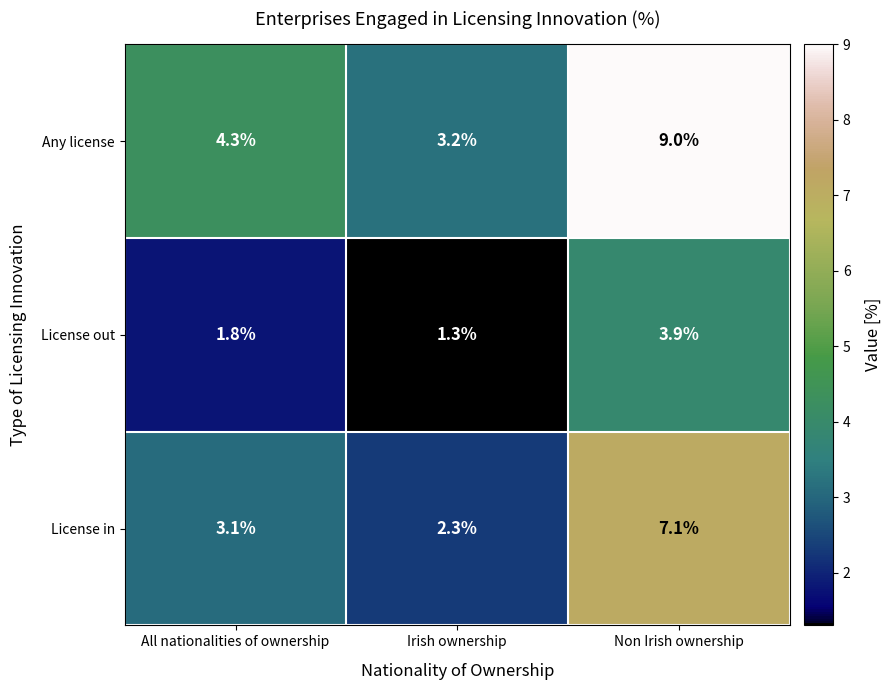

What is the difference between the highest and lowest values at All nationalities of ownership?

2.5